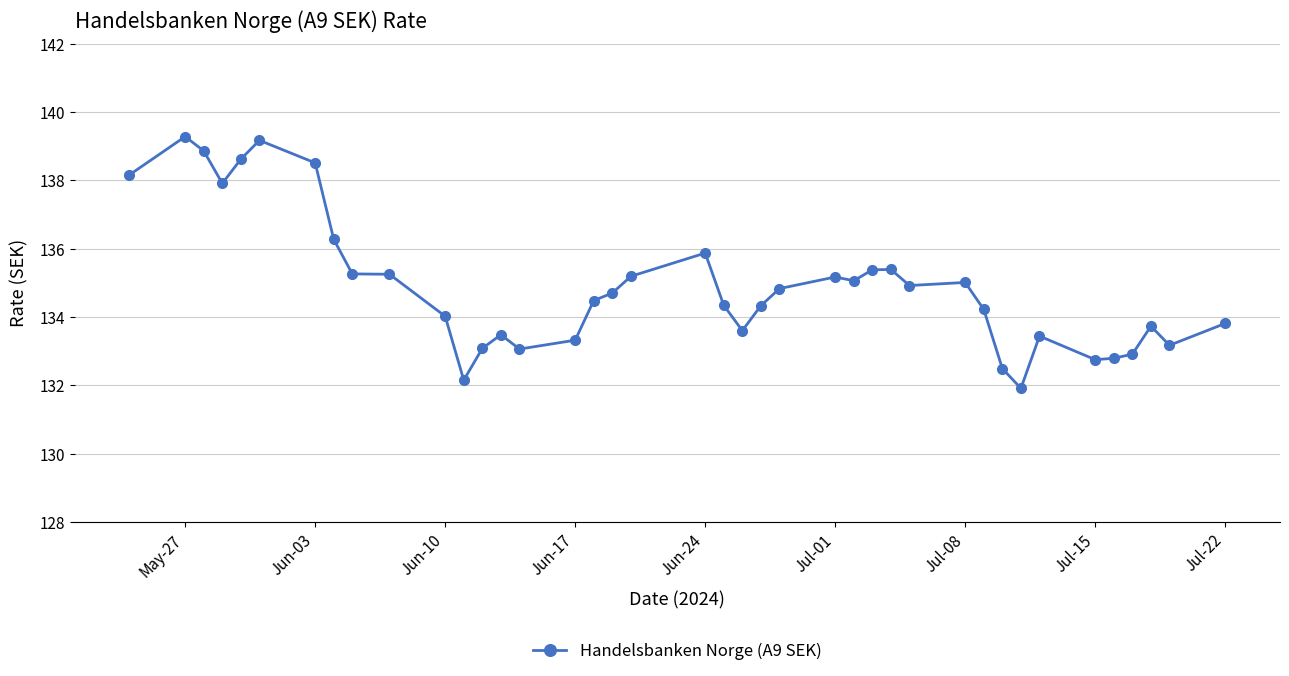

What is the maximum value shown in the chart?

139.3